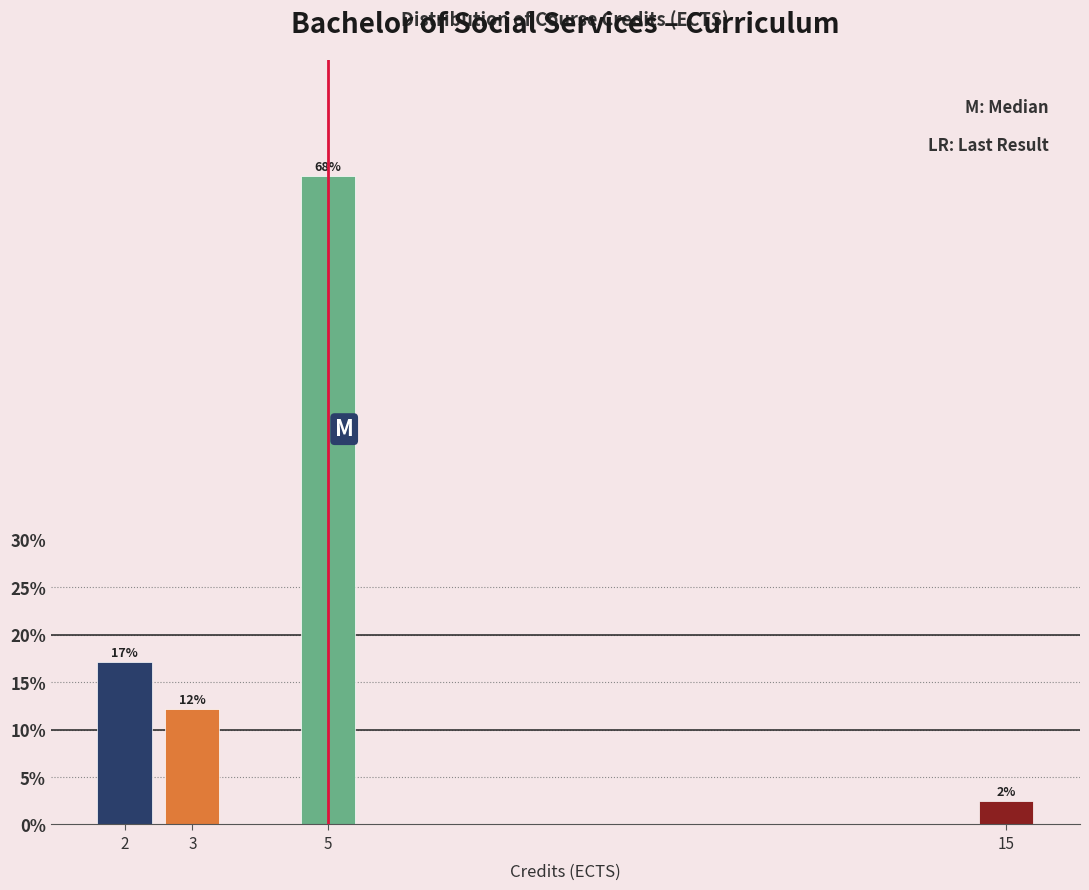

The chart shows a value of 68.3 at 5. True or false?

True